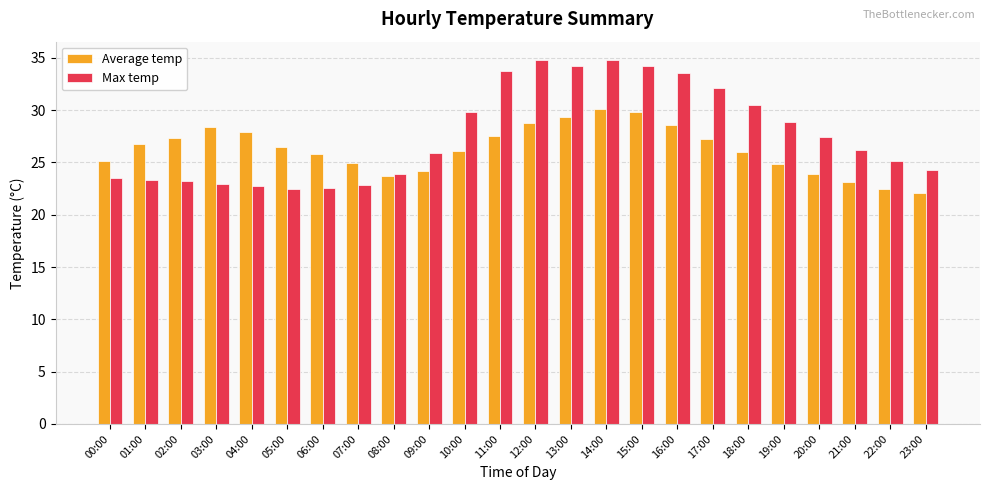

How many groups of bars are there?

24